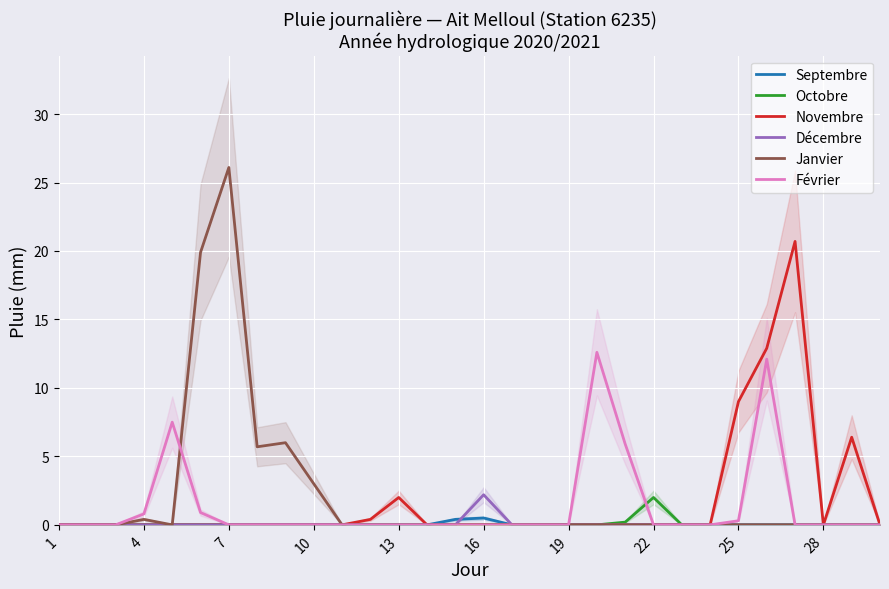

Is it true that Décembre equals 1.5 at 28?

False